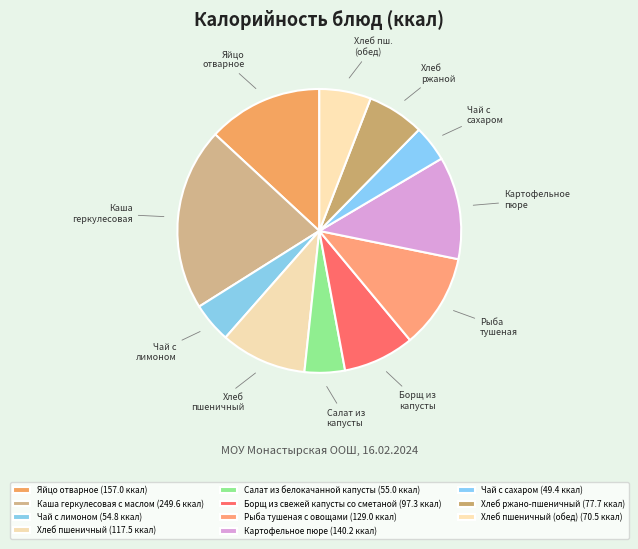

How many slices are in this pie chart?

11